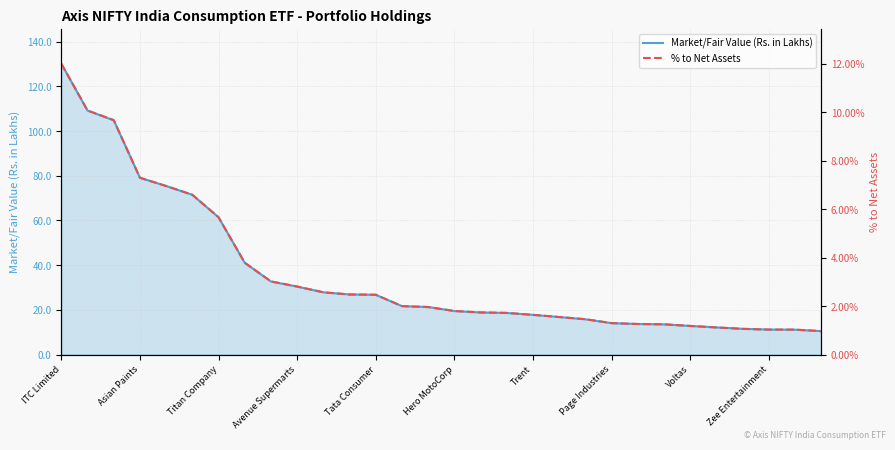

What is the value of the % to Net Assets point at the 4th from the left?

7.3